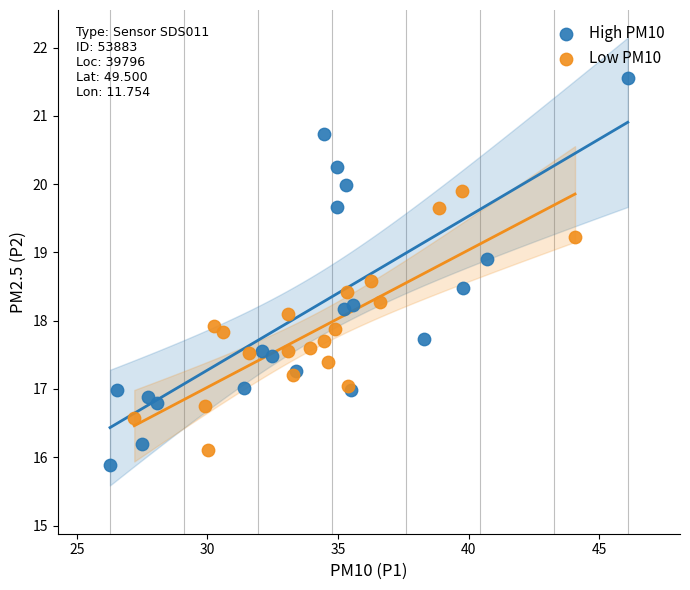

Which series has the widest spread of Y values?

High PM10